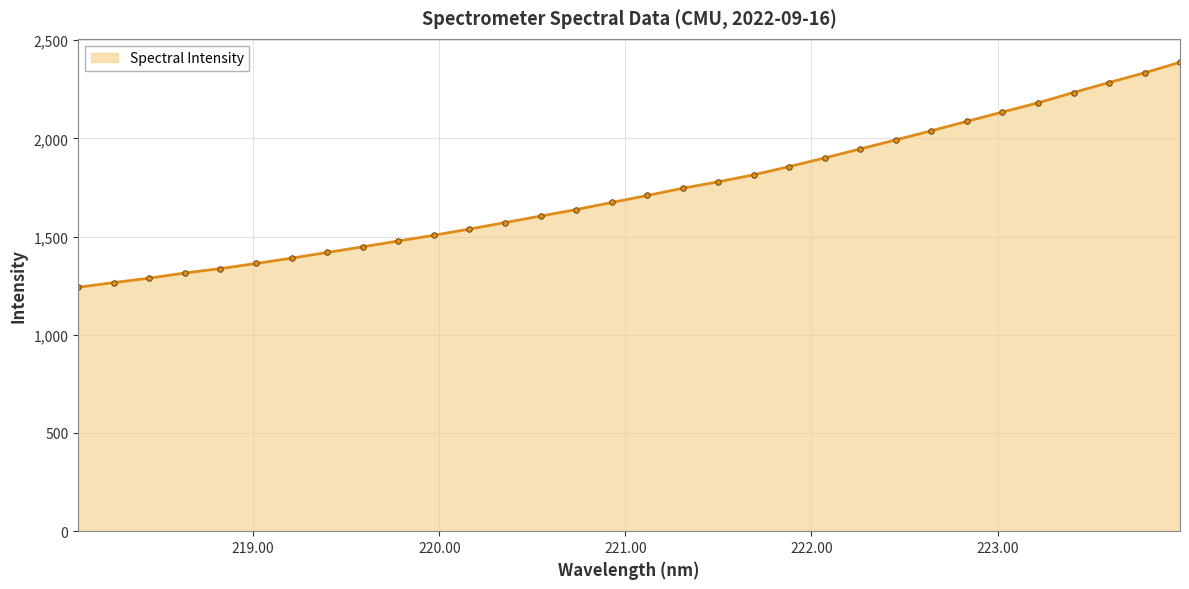

What is the maximum value shown in the chart?

2387.3